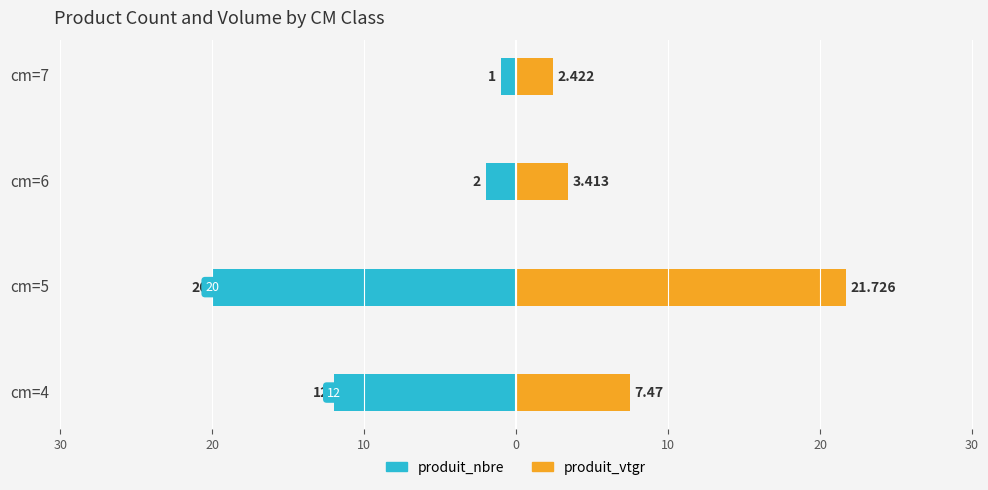

List the series in order of their overall mean, highest first.

produit_vtgr, produit_nbre